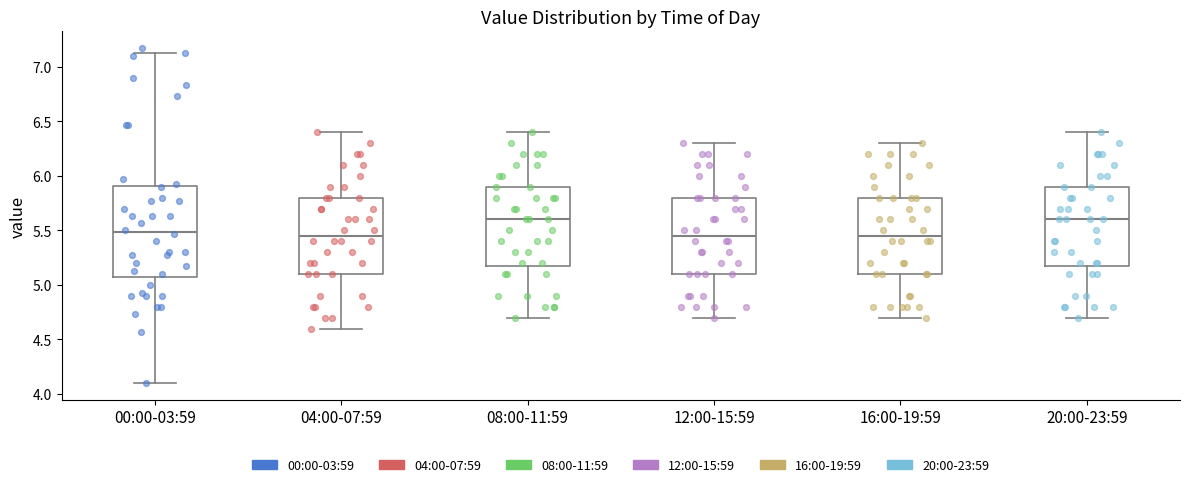

Comparing the boxes themselves (not the whiskers), which one is the tallest?

00:00-03:59